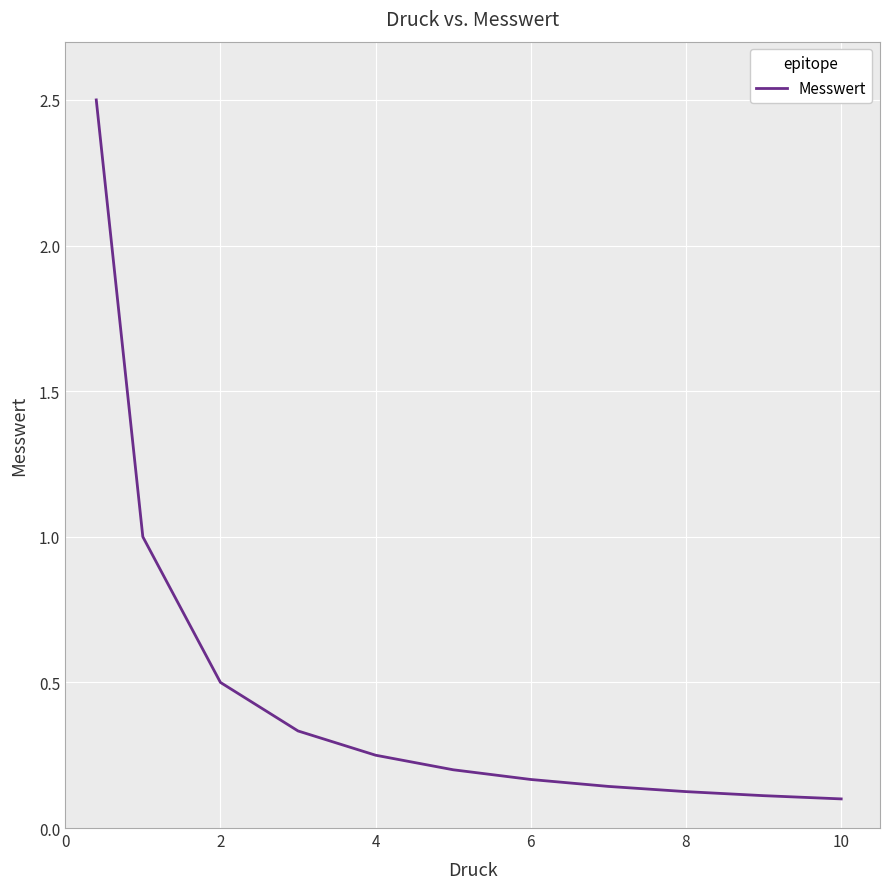

Does the chart have visible grid lines?

Yes